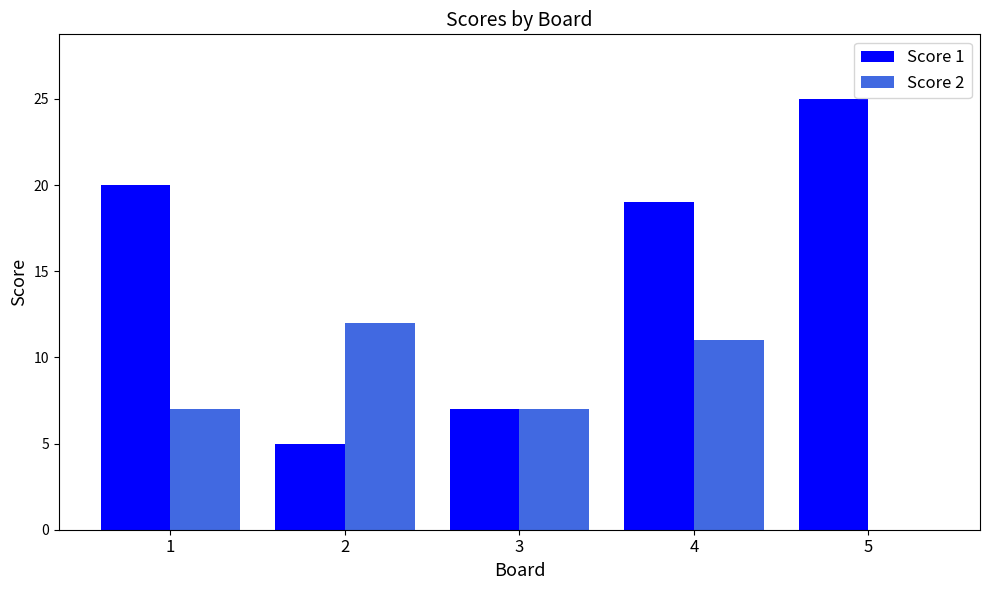

Is it true that Score 1 equals 28 at 1?

False